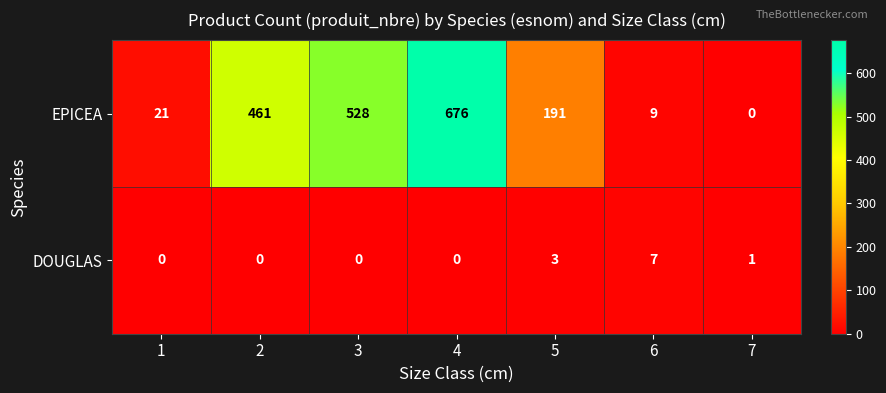

What is the difference between the maximum and minimum values in the DOUGLAS series?

7